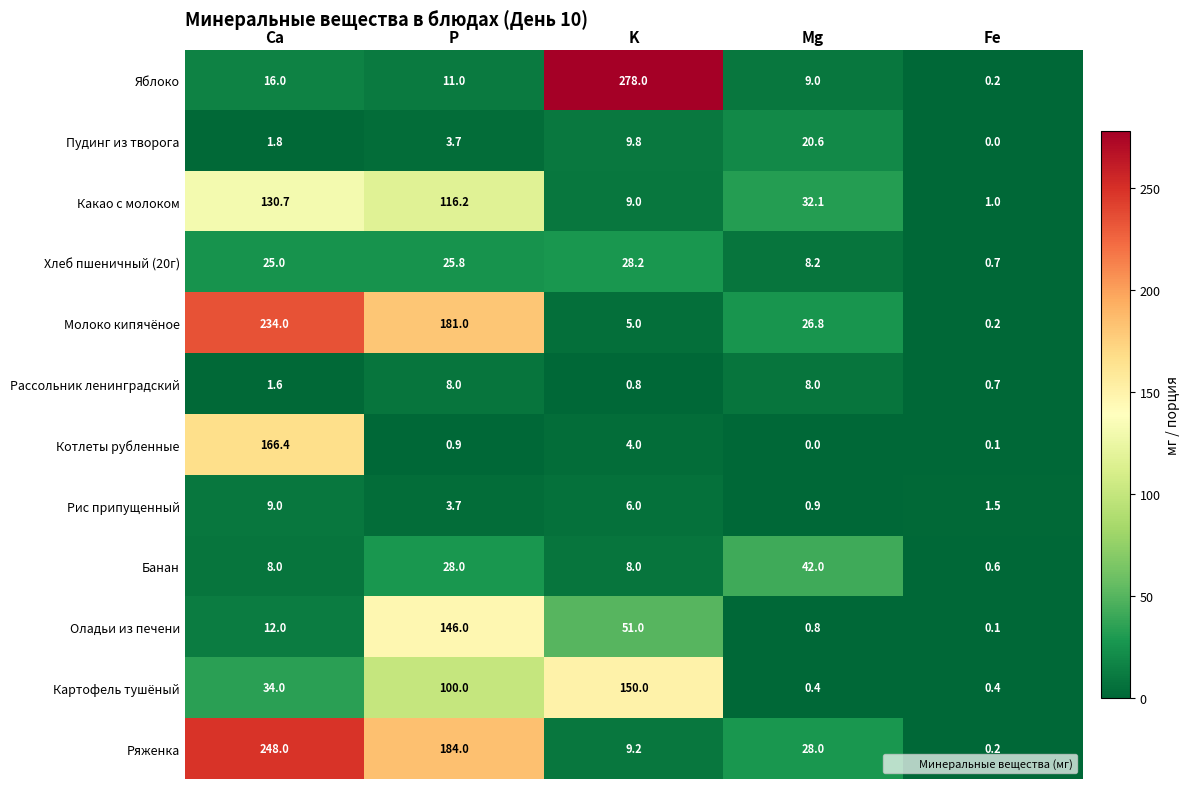

Is the value of Ряженка at Mg greater than the value of Рис припущенный at K?

Yes